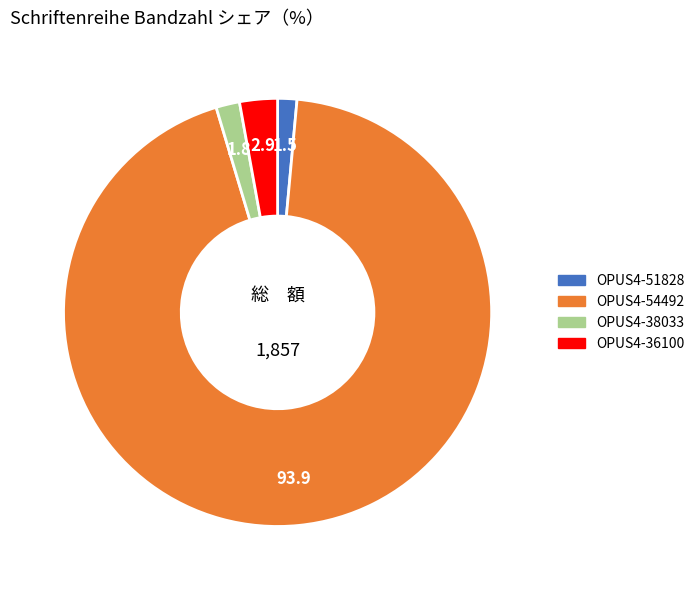

Does OPUS4-51828 represent more than half of the total?

No